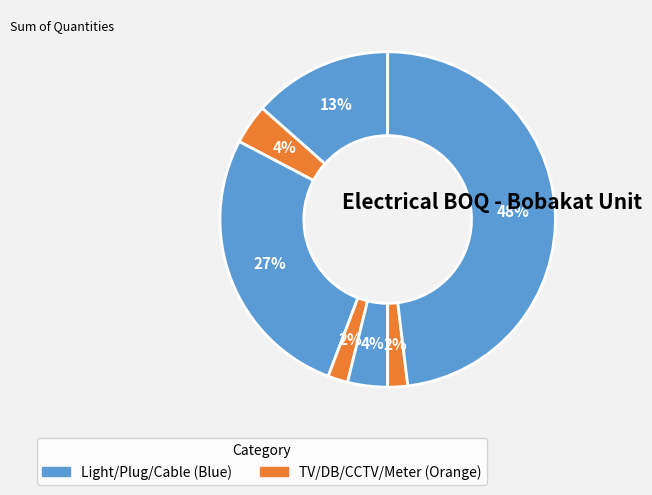

How many slices are in this pie chart?

7